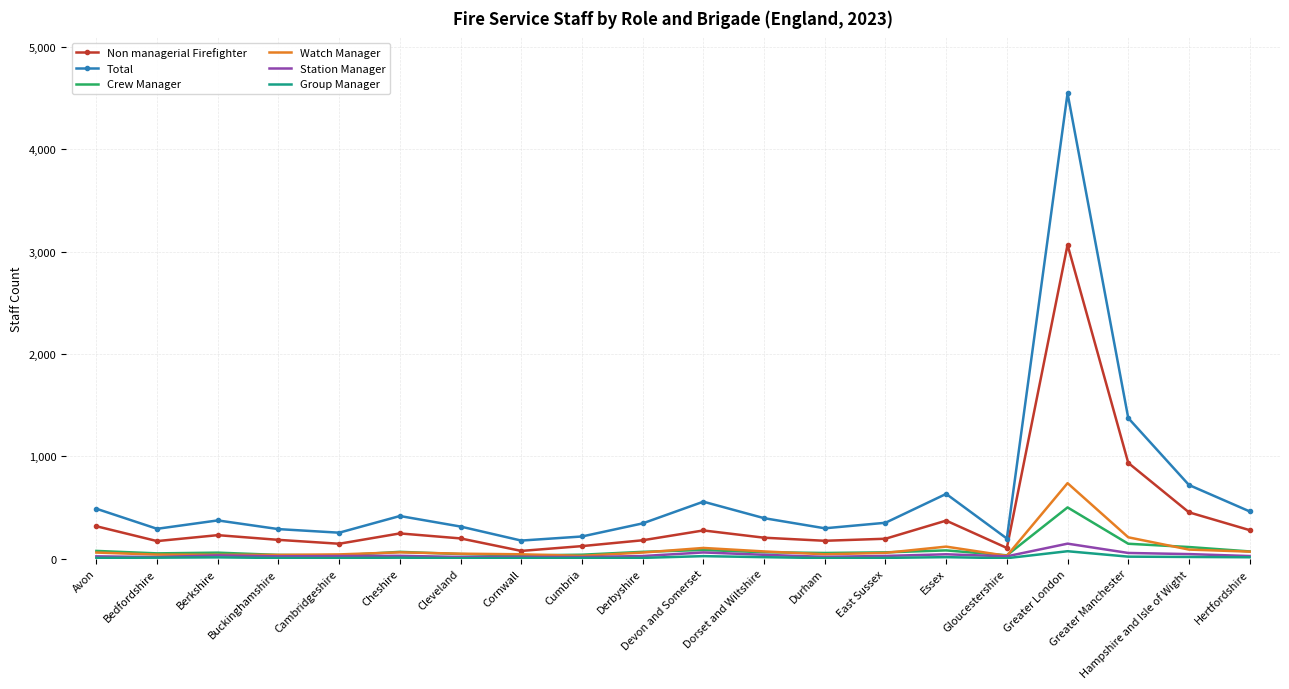

True or false: Total and Crew Manager intersect in this chart.

False